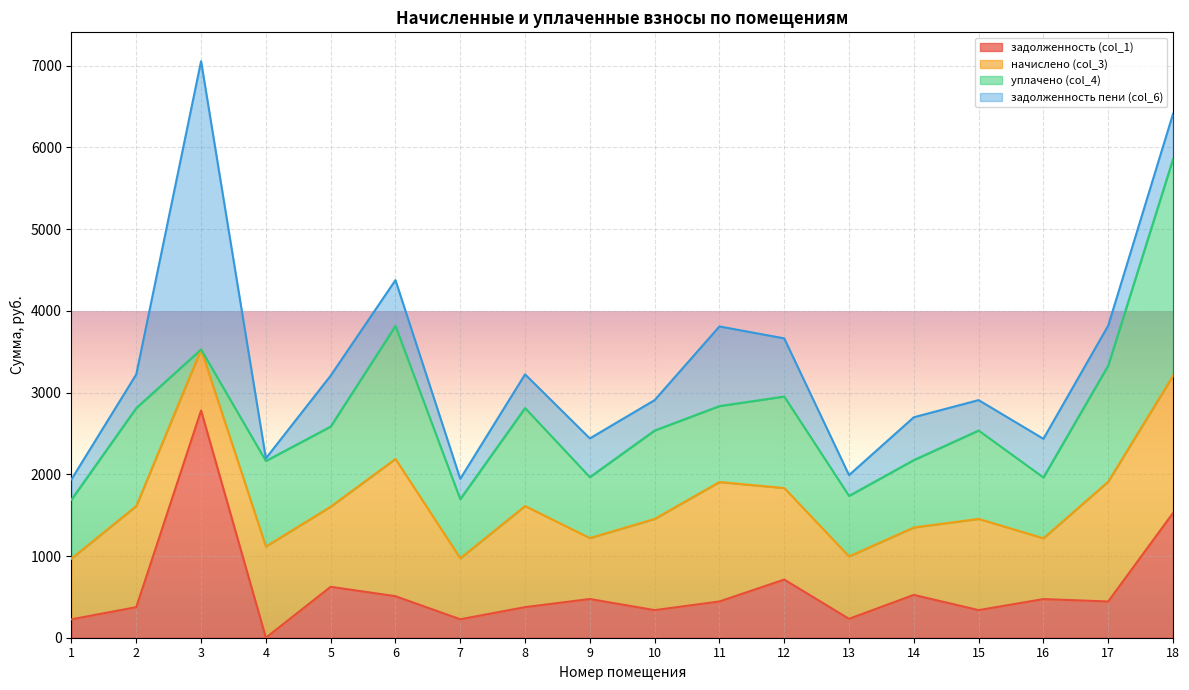

How many lines are shown in the chart?

4